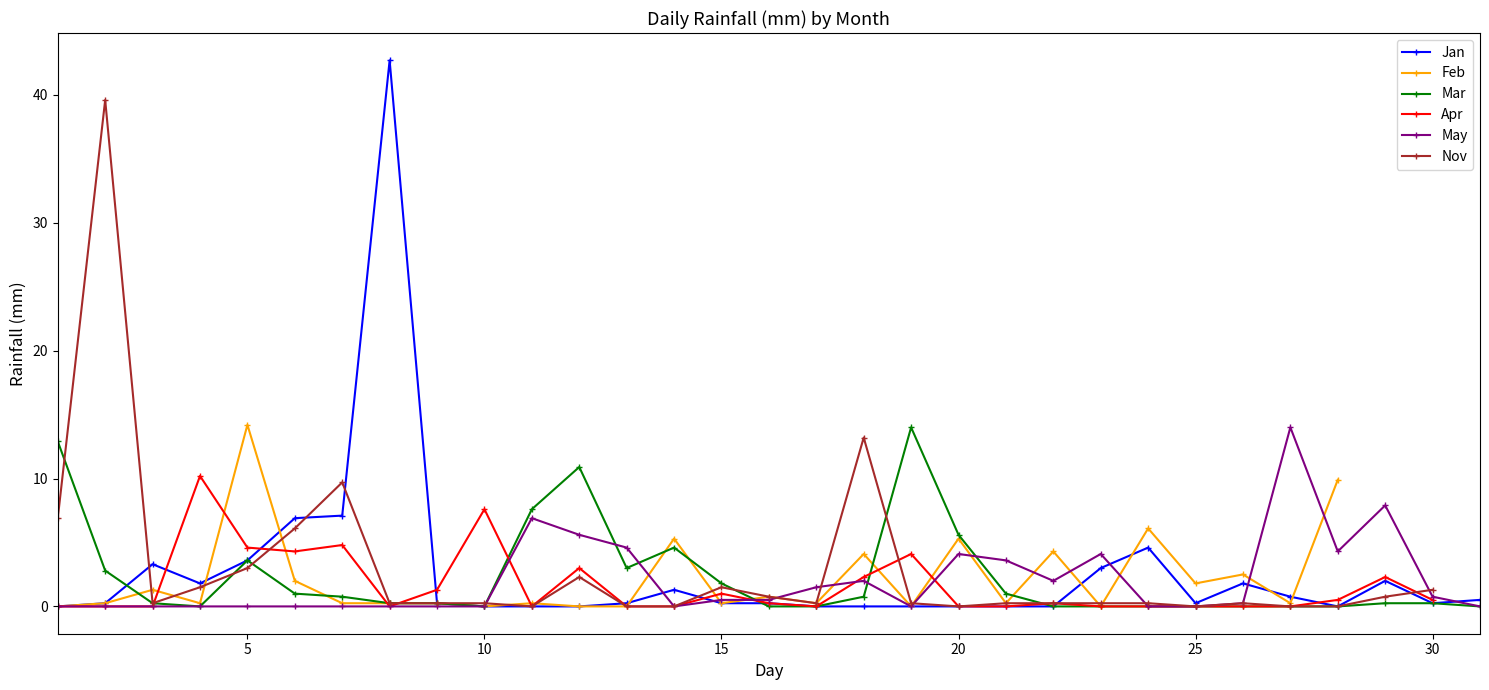

How many positive values does the Jan series have?

20